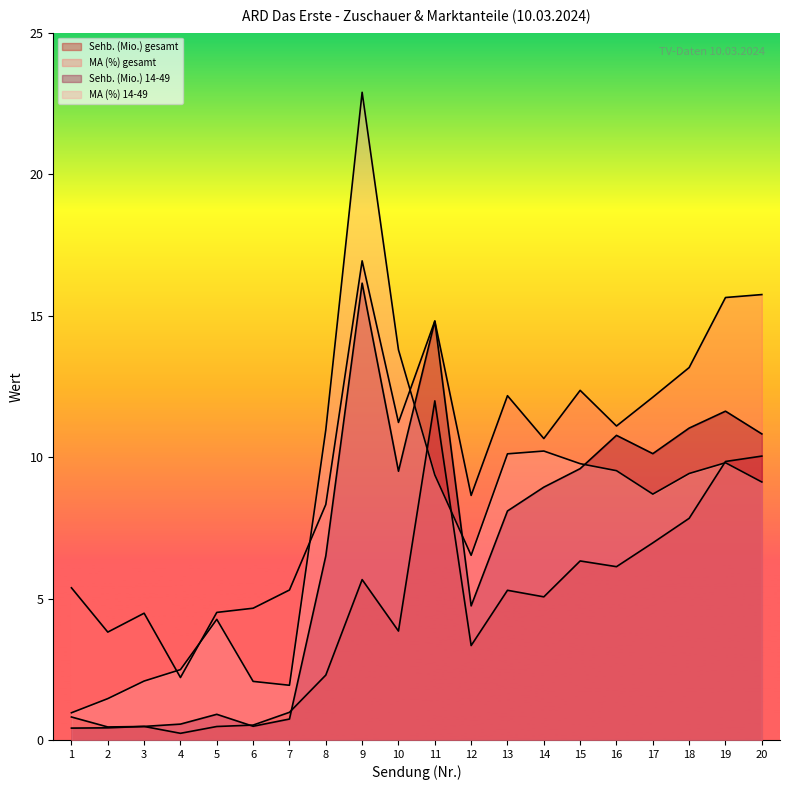

List the labels in order of Sehb. (Mio.) gesamt value, largest first.

11, 20, 19, 18, 17, 15, 16, 9, 13, 14, 10, 12, 8, 7, 1, 6, 3, 5, 2, 4